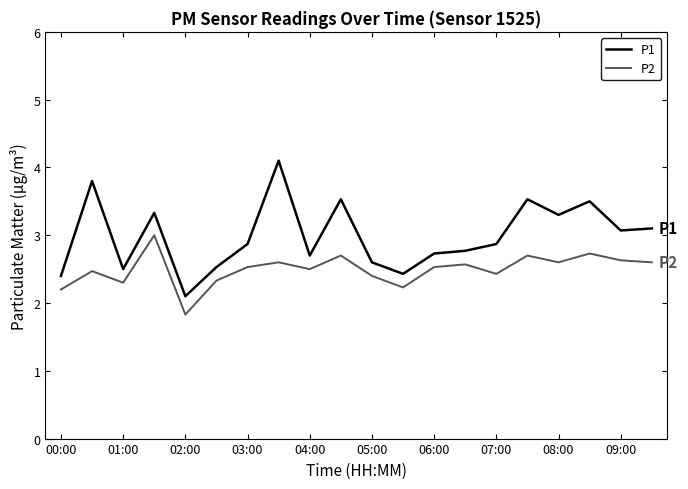

Does the chart display data point markers on the line(s)?

No